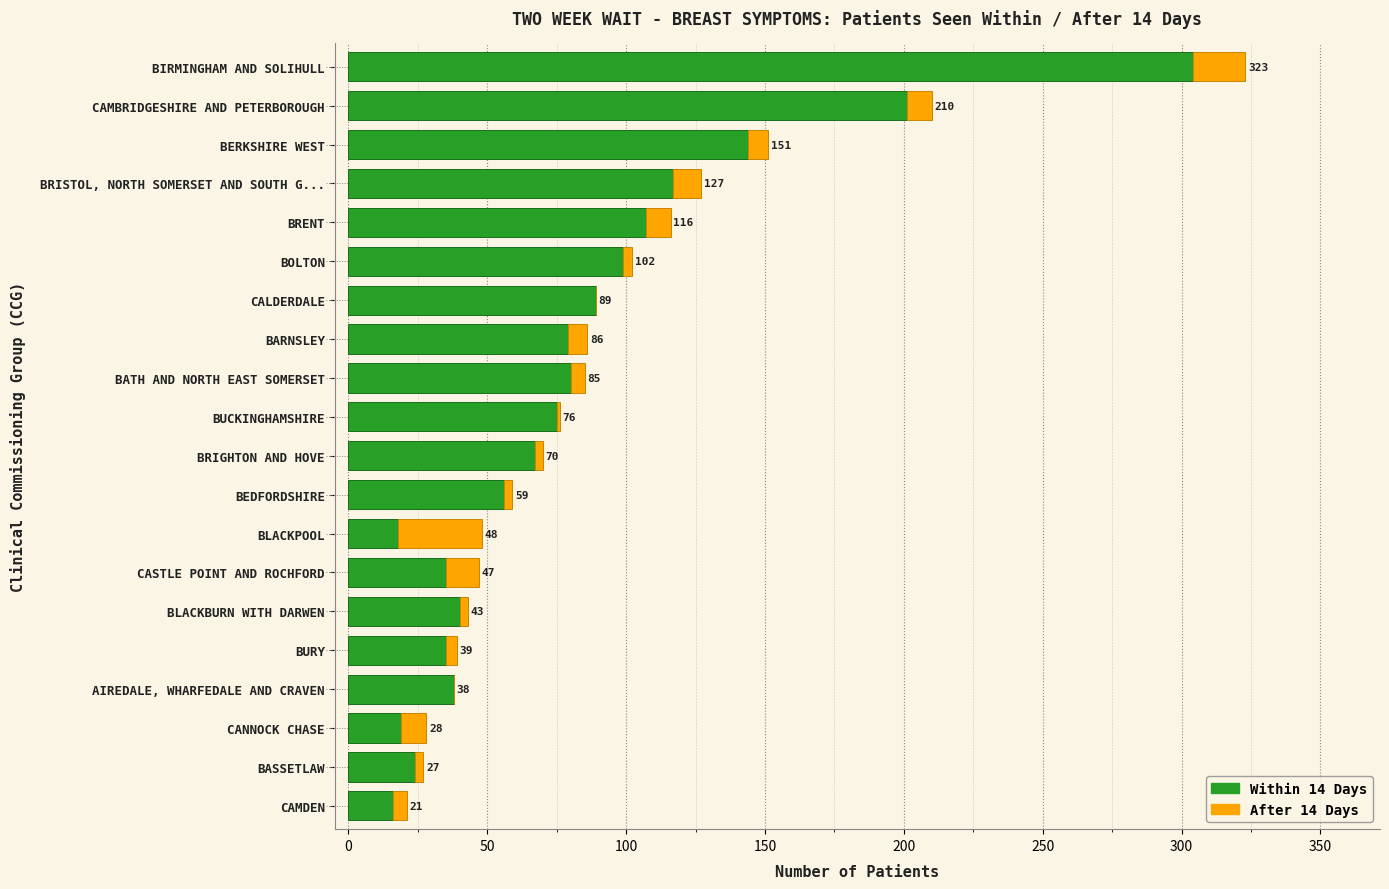

Reading left to right, list all the values displayed in this chart.

Within 14 Days: 16	24	19	38	35	40	35	18	56	67	75	80	79	89	99	107	117	144	201	304
After 14 Days: 5	3	9	0	4	3	12	30	3	3	1	5	7	0	3	9	10	7	9	19